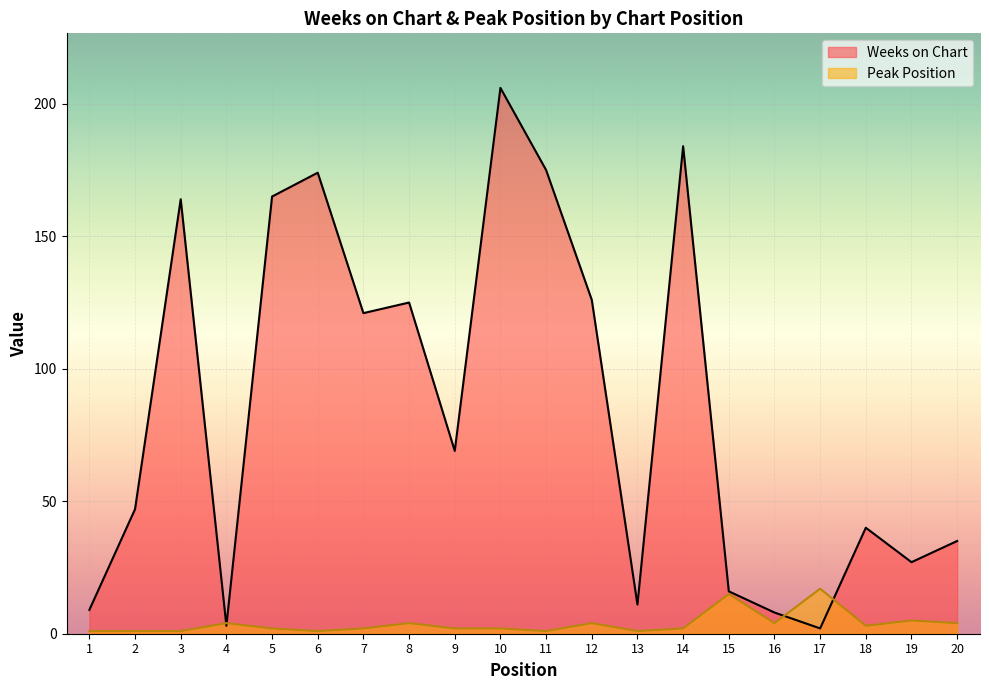

True or false: Peak Position and Weeks on Chart intersect in this chart.

True